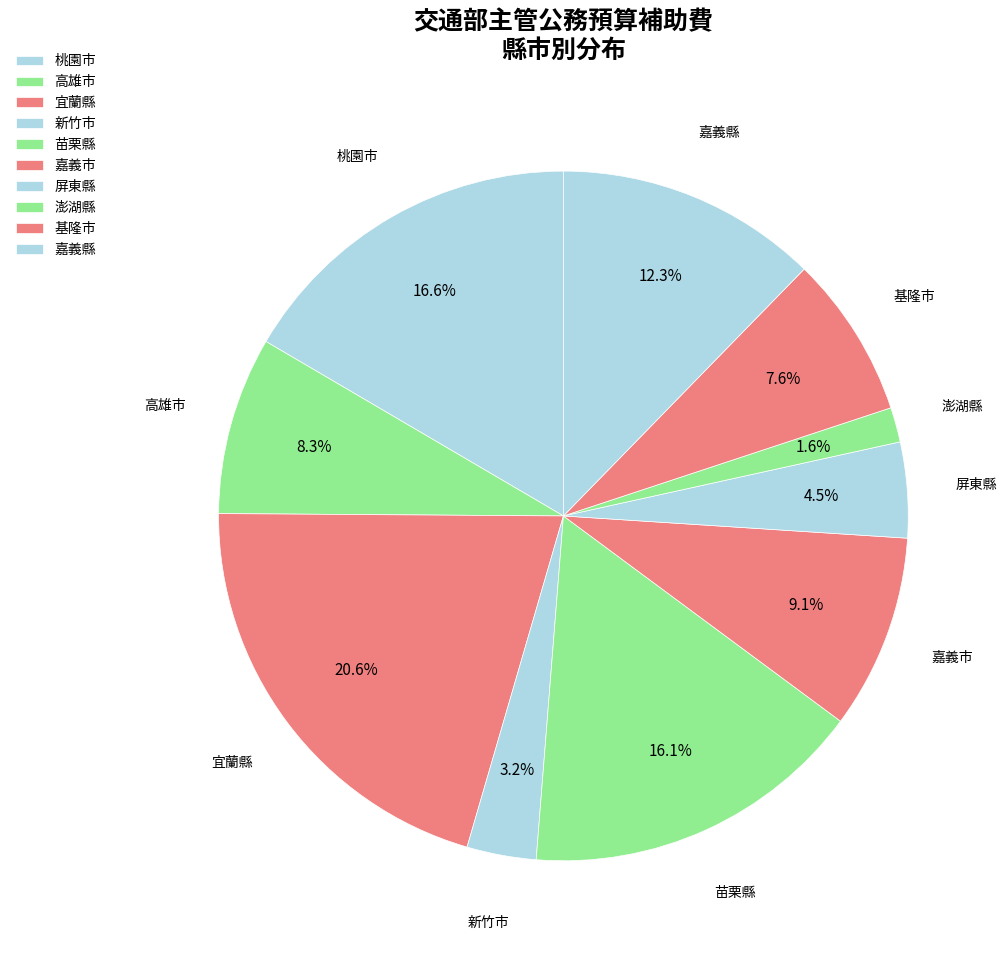

How many segments does this pie chart have?

10